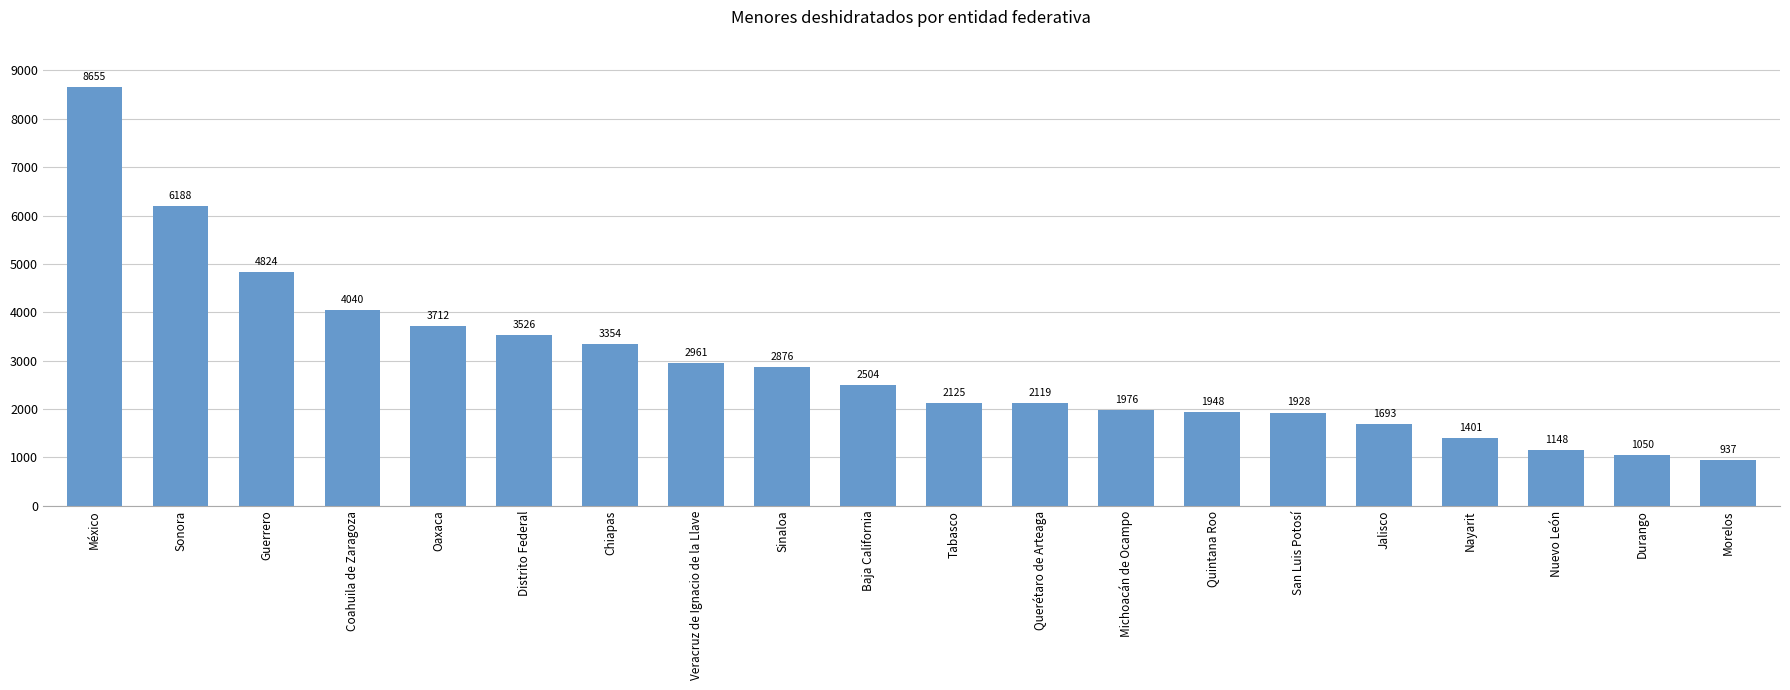

The value at Baja California is 1322. True or false?

False